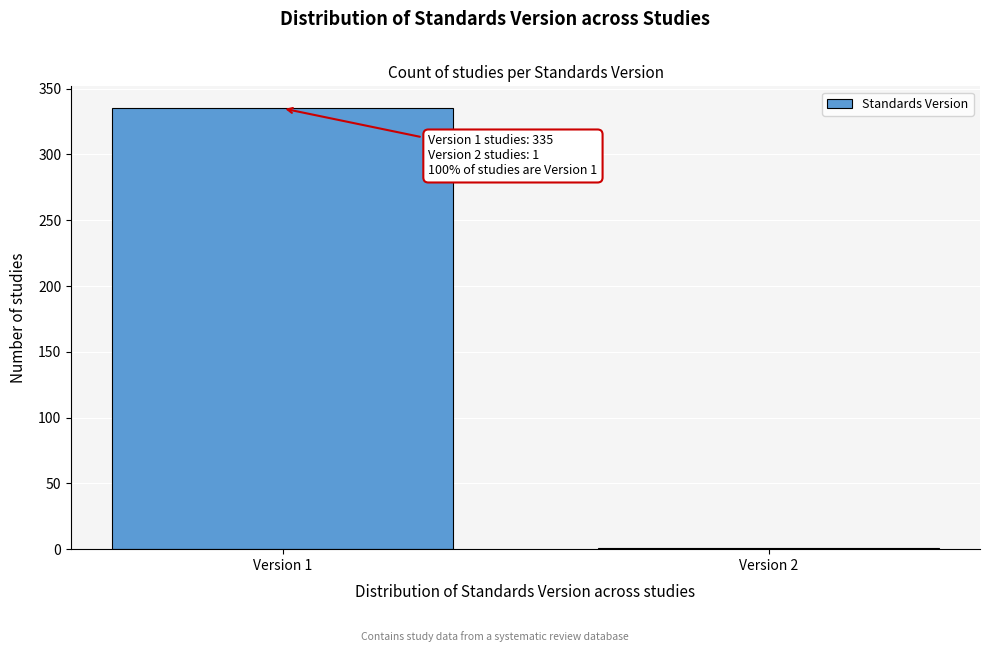

Reading left to right, what are all the values shown in this chart?

Version 1=335	Version 2=1